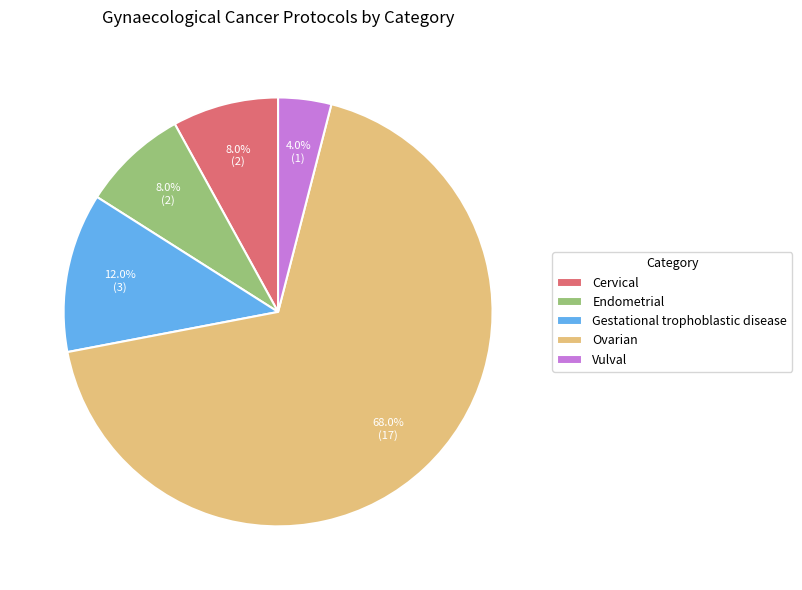

How many segments does this pie chart have?

5